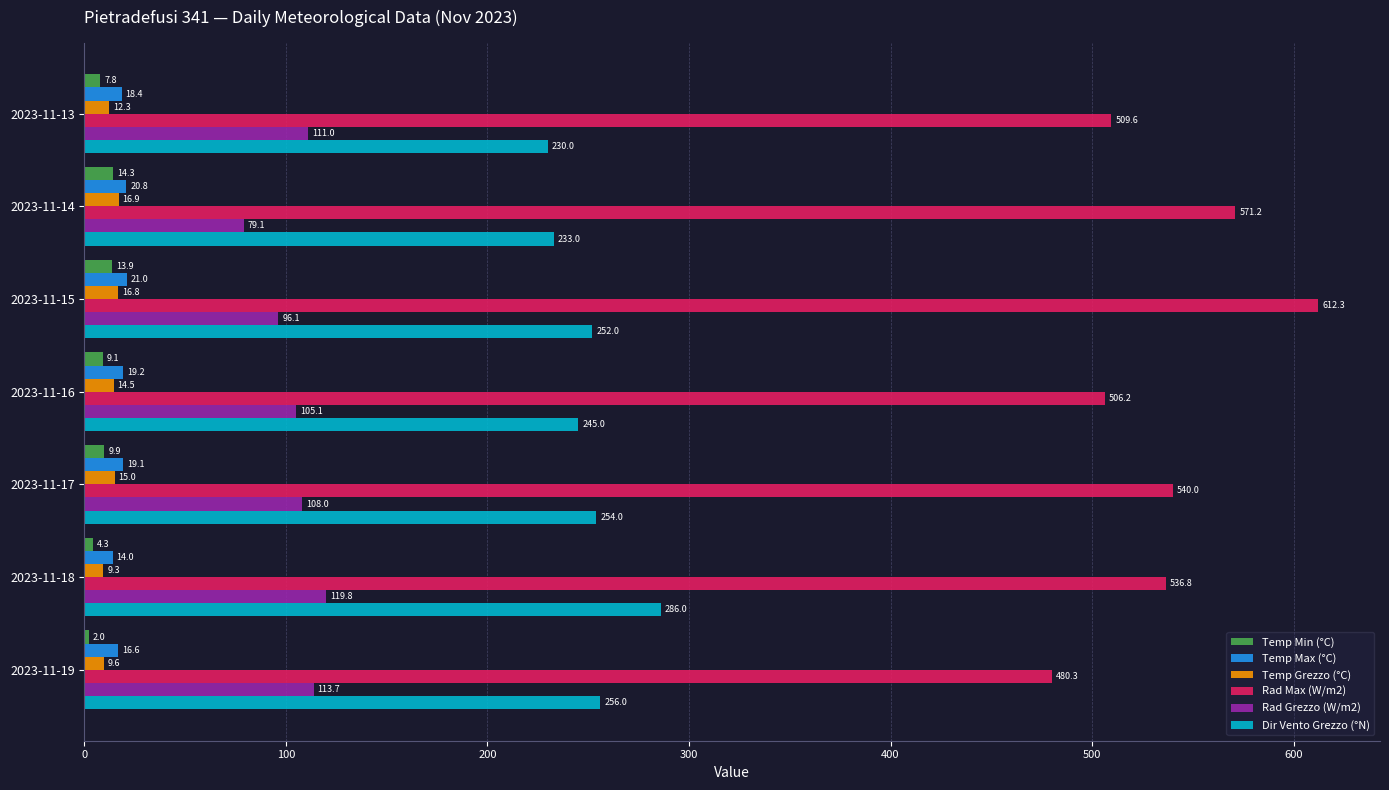

Rank the categories by Temp Min (°C) value from lowest to highest.

2023-11-19, 2023-11-18, 2023-11-13, 2023-11-16, 2023-11-17, 2023-11-15, 2023-11-14